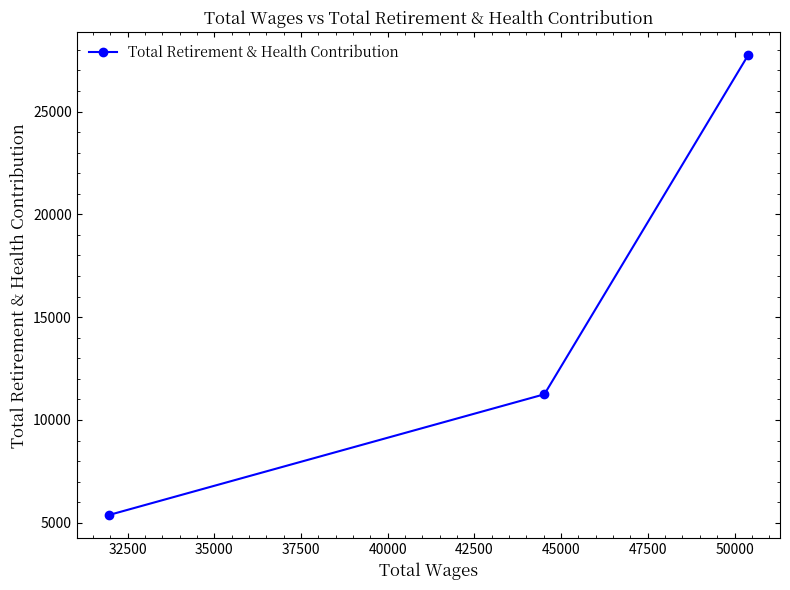

Reading left to right, extract all data points from this chart.

5374	11250	27734